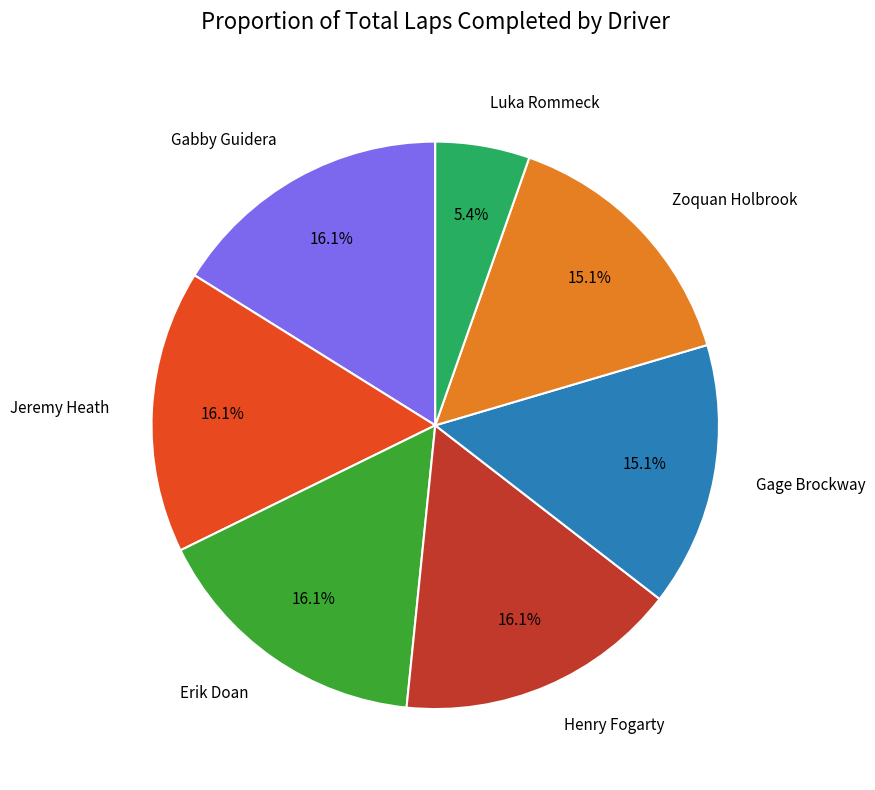

Is there a majority slice in this chart?

No